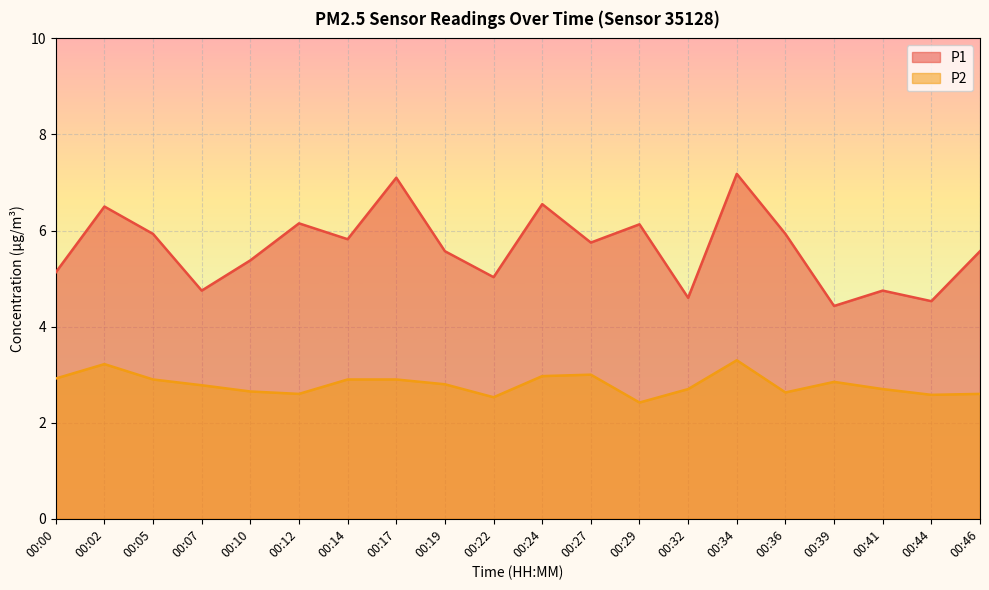

The P1 series shows 6.2 at 00:12. True or false?

True